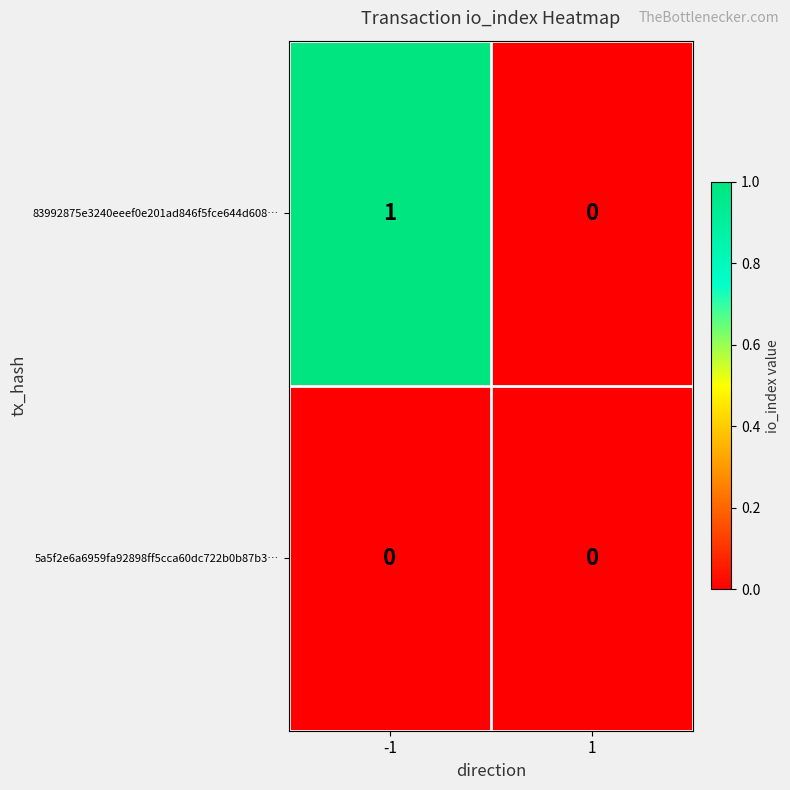

Reading left to right, extract all data points from this chart.

83992875e3240eeef0e201ad846f5fce644d608…: 1	0
5a5f2e6a6959fa92898ff5cca60dc722b0b87b3…: 0	0